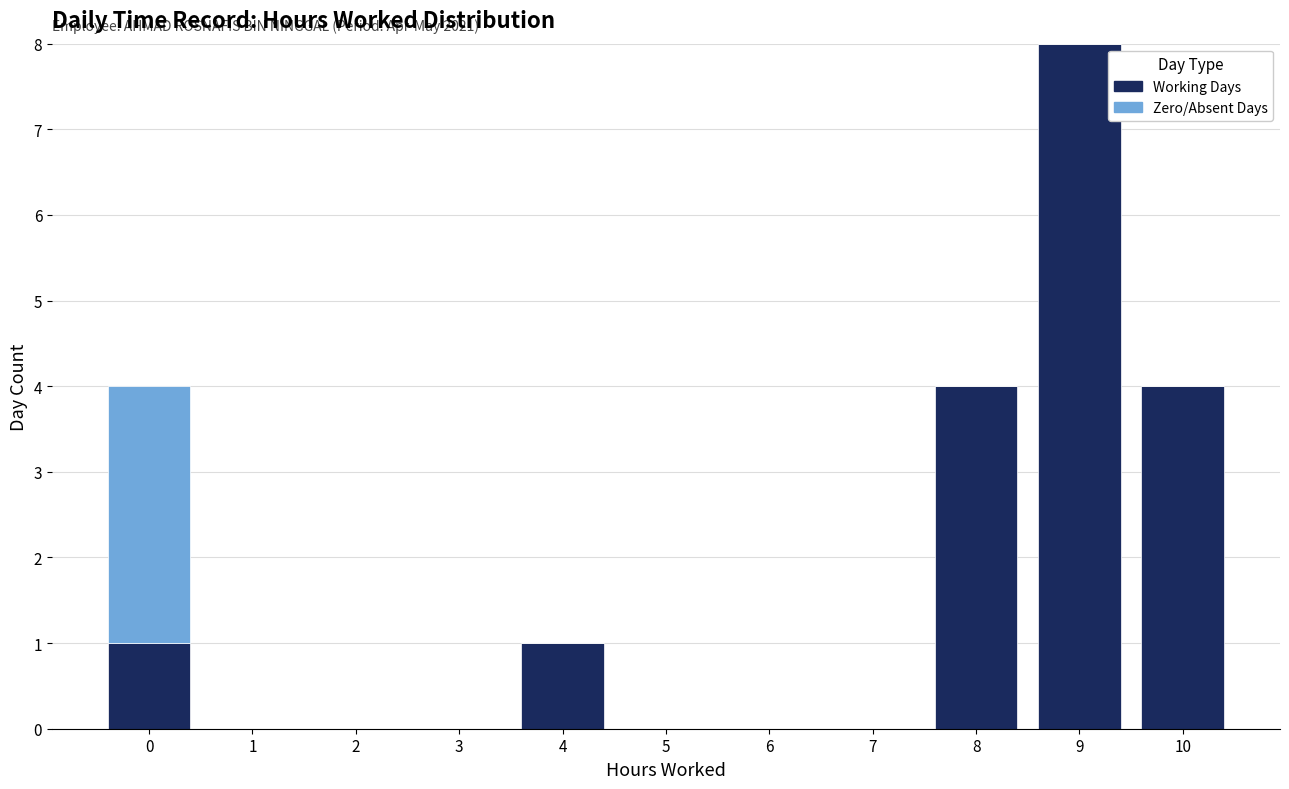

Reading right to left, list the values for the Working Days series.

10=4	9=8	8=4	7=0	6=0	5=0	4=1	3=0	2=0	1=0	0=1